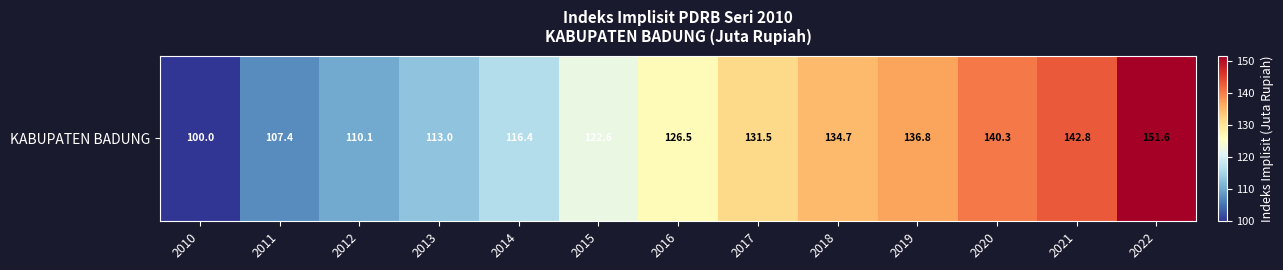

Reading left to right, what are all the values shown in this chart?

2010=100.0	2011=107.4	2012=110.1	2013=113.0	2014=116.4	2015=122.6	2016=126.5	2017=131.5	2018=134.7	2019=136.8	2020=140.3	2021=142.8	2022=151.6